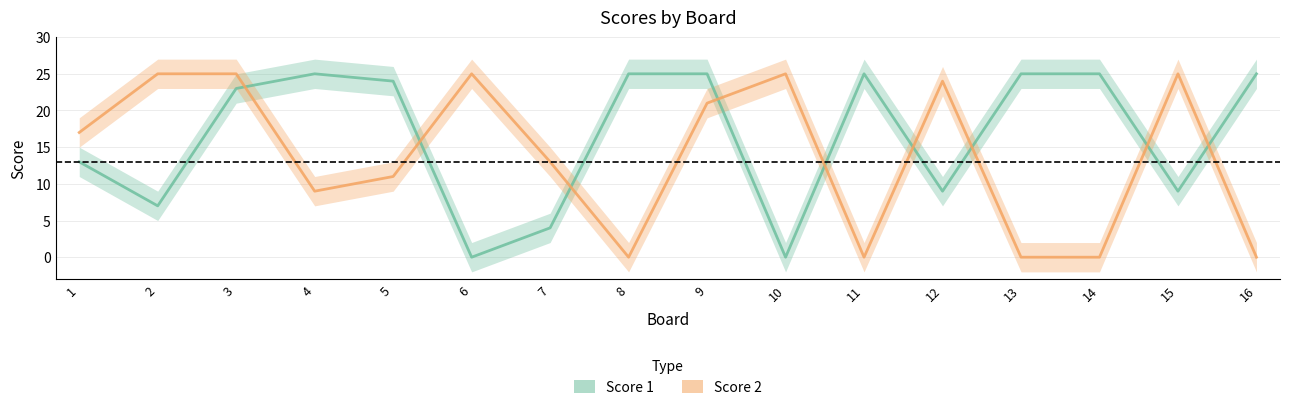

The value of Score 2 at 13 is 0. True or false?

True